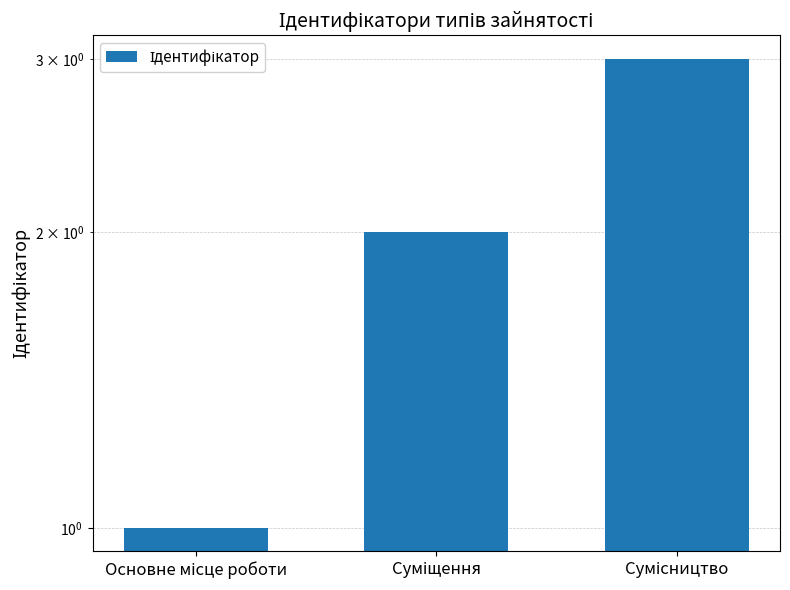

What is the greatest value displayed?

3